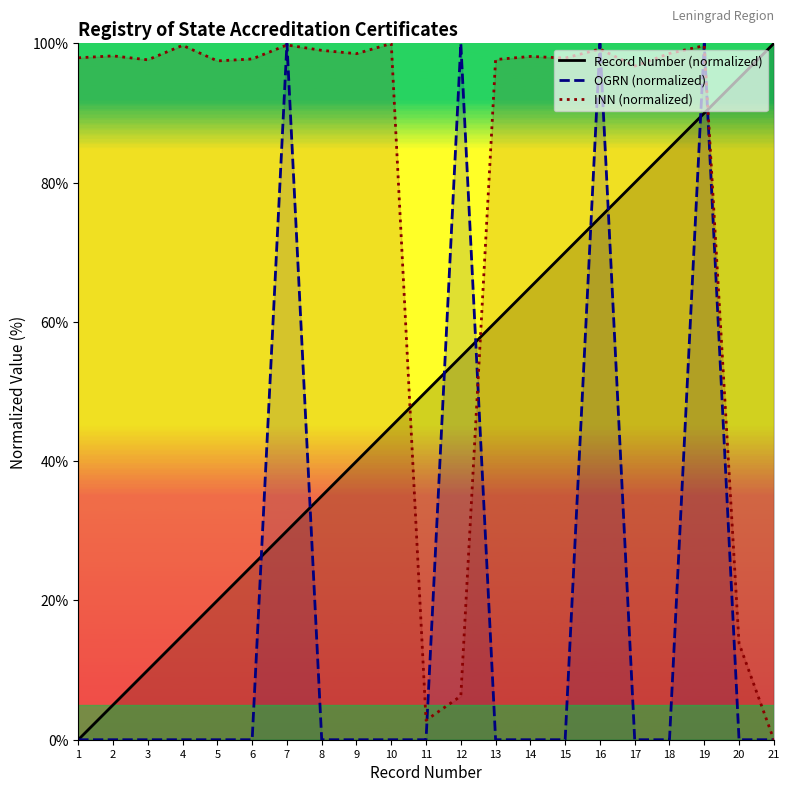

What is the sum of all OGRN (normalized) values?

400.0